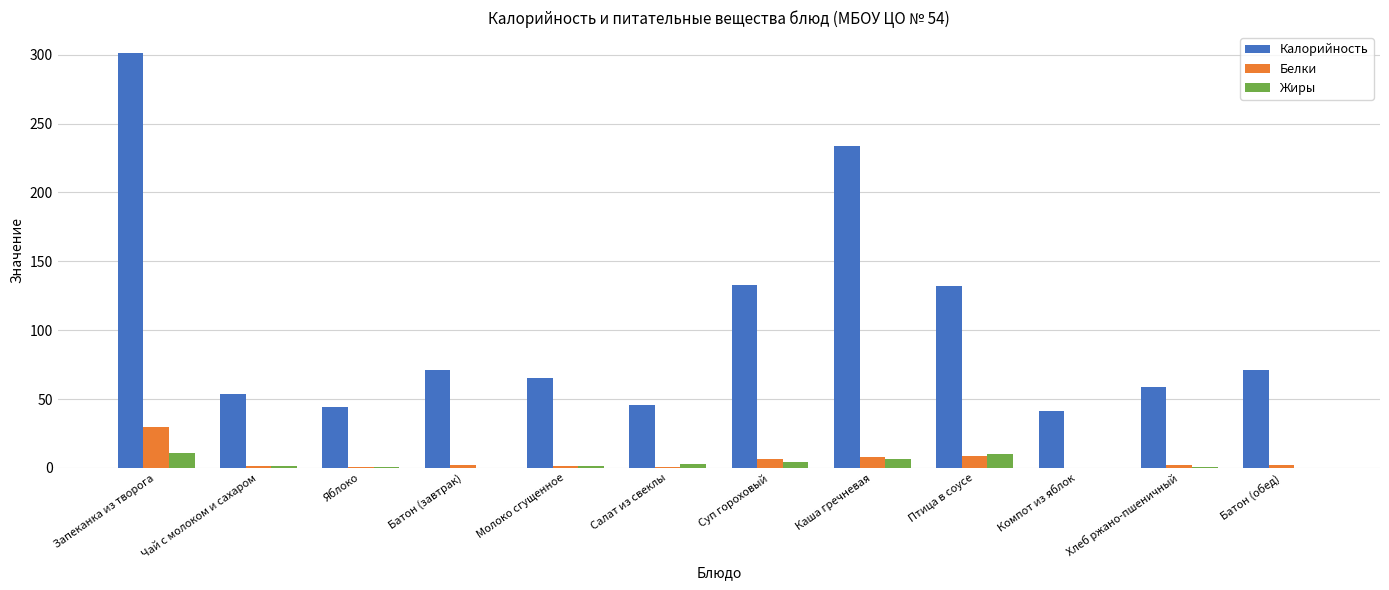

What is the sum of all Калорийность values?

1251.7